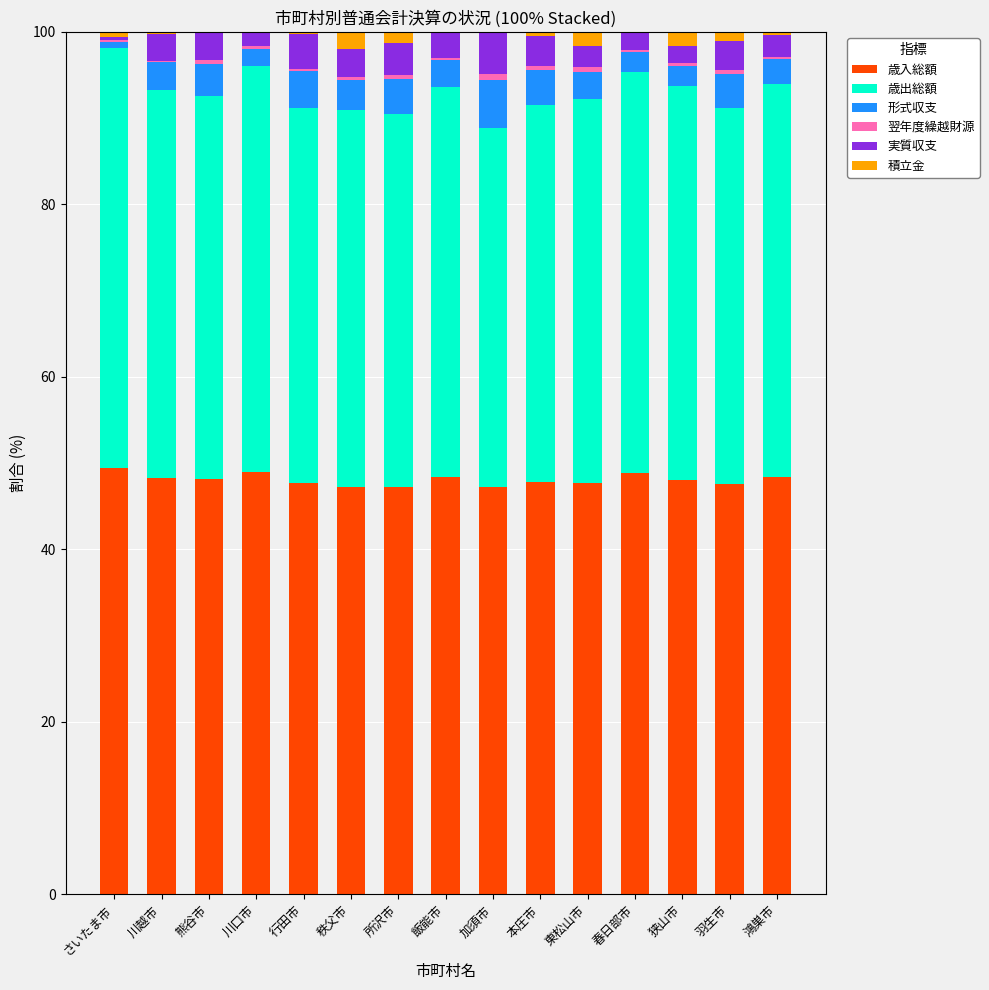

Are the bars grouped side by side (vs. stacked)?

No